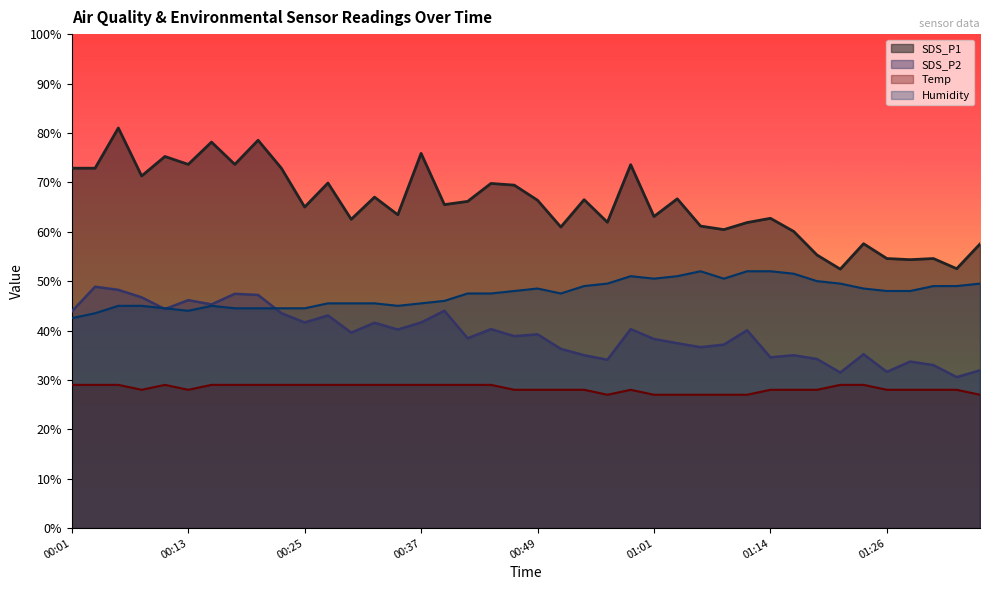

Between which two adjacent categories do Humidity and SDS_P2 first intersect?

00:08 and 00:10